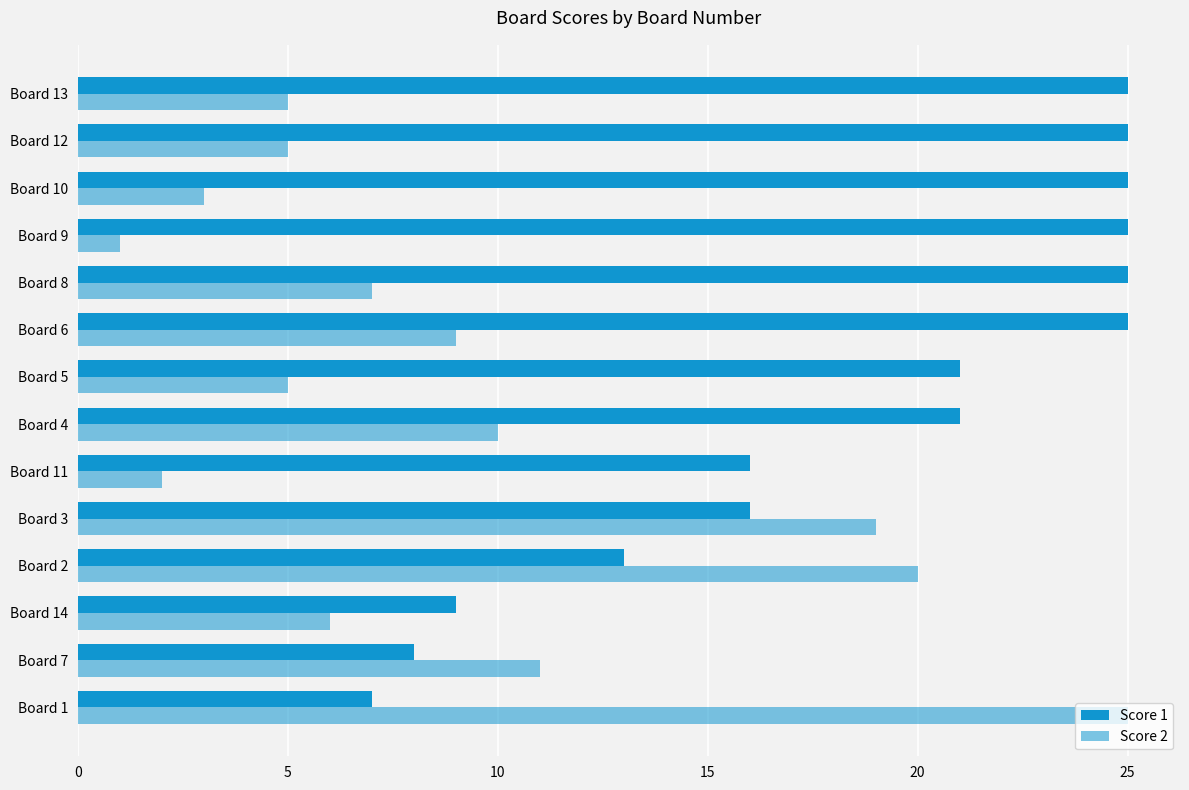

Reading left to right, list all the values displayed in this chart.

Score 1: 7	8	9	13	16	16	21	21	25	25	25	25	25	25
Score 2: 25	11	6	20	19	2	10	5	9	7	1	3	5	5